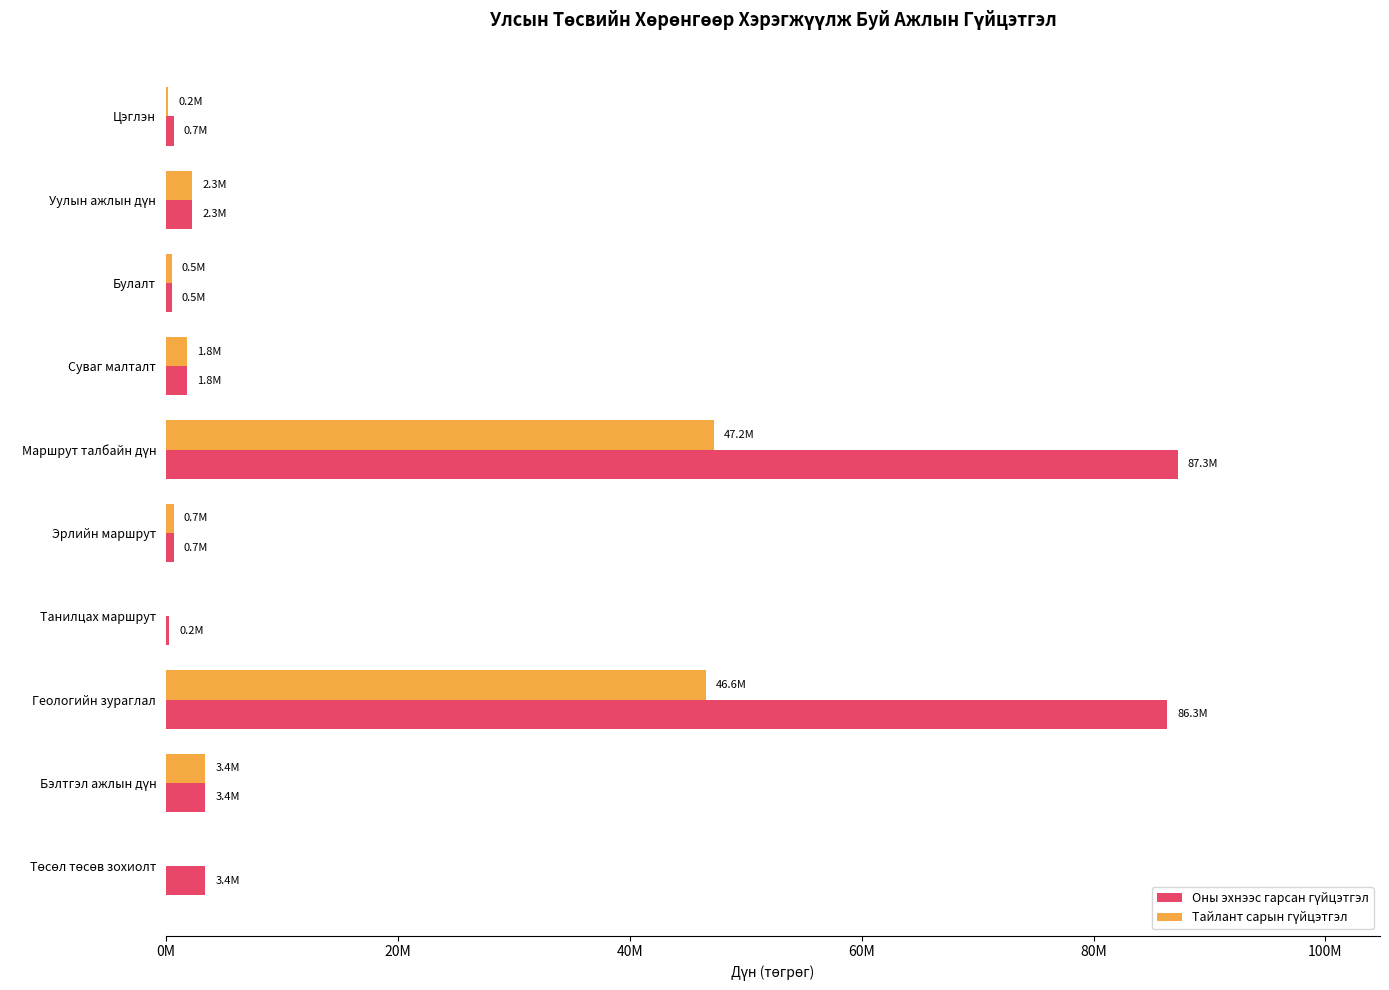

Reading right to left, extract all data points from this chart.

Оны эхнээс гарсан гүйцэтгэл: 665500.0	2268000.0	483000.0	1785000.0	87252588.9	665000.0	242088.9	86345500.0	3360000.0	3360000.0
Тайлант сарын гүйцэтгэл: 192500.0	2268000.0	483000.0	1785000.0	47227500.0	665000.0	0.0	46562500.0	3360000.0	0.0